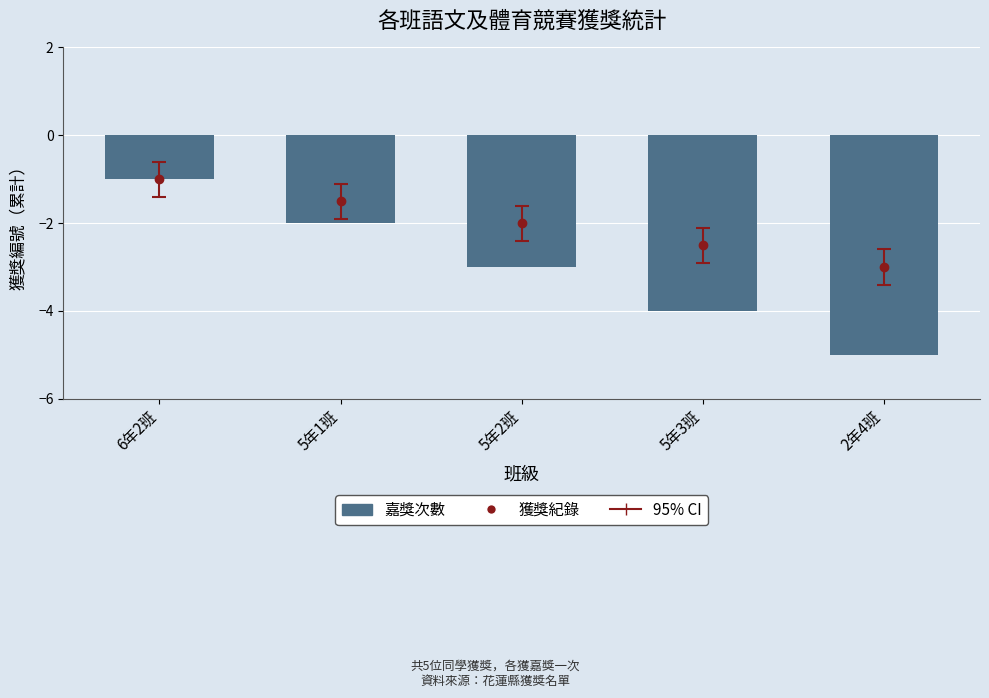

Reading left to right, list all the values displayed in this chart.

-1	-2	-3	-4	-5